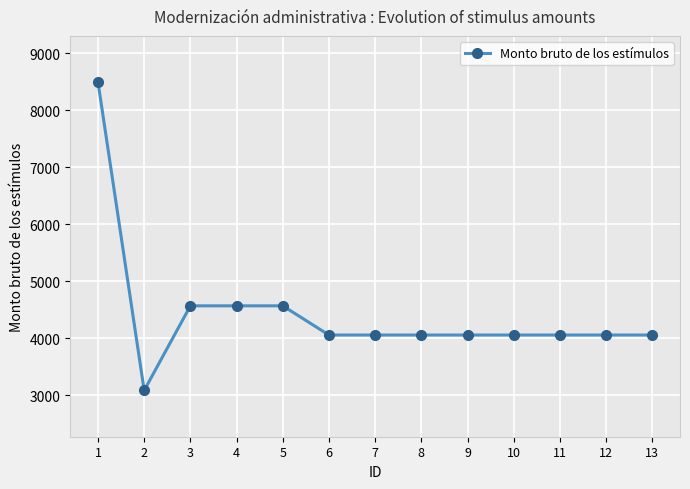

True or false: the data shows 4053.6 at 8.

True